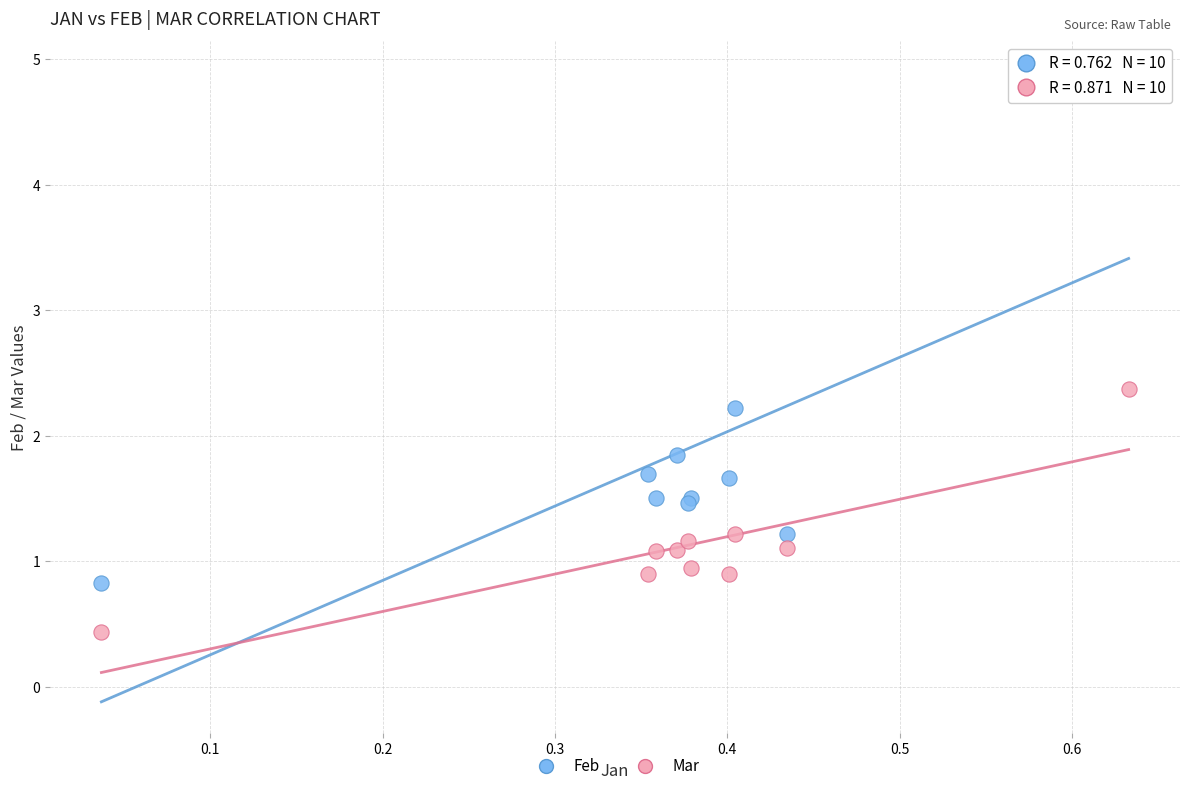

Across all series, what Y value is closest to 2?

1.9